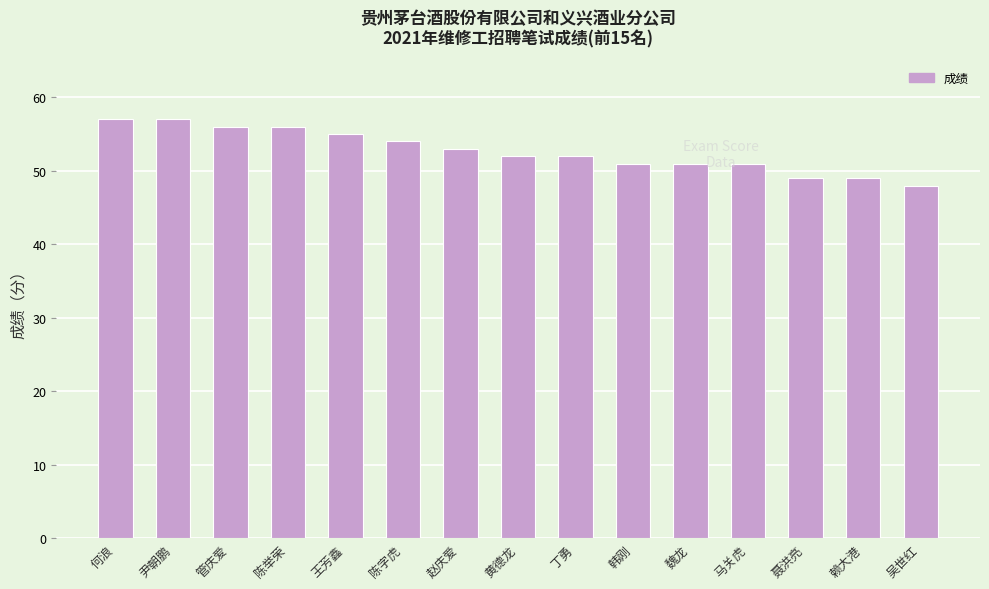

Count the values in the range 51 to 56.

10